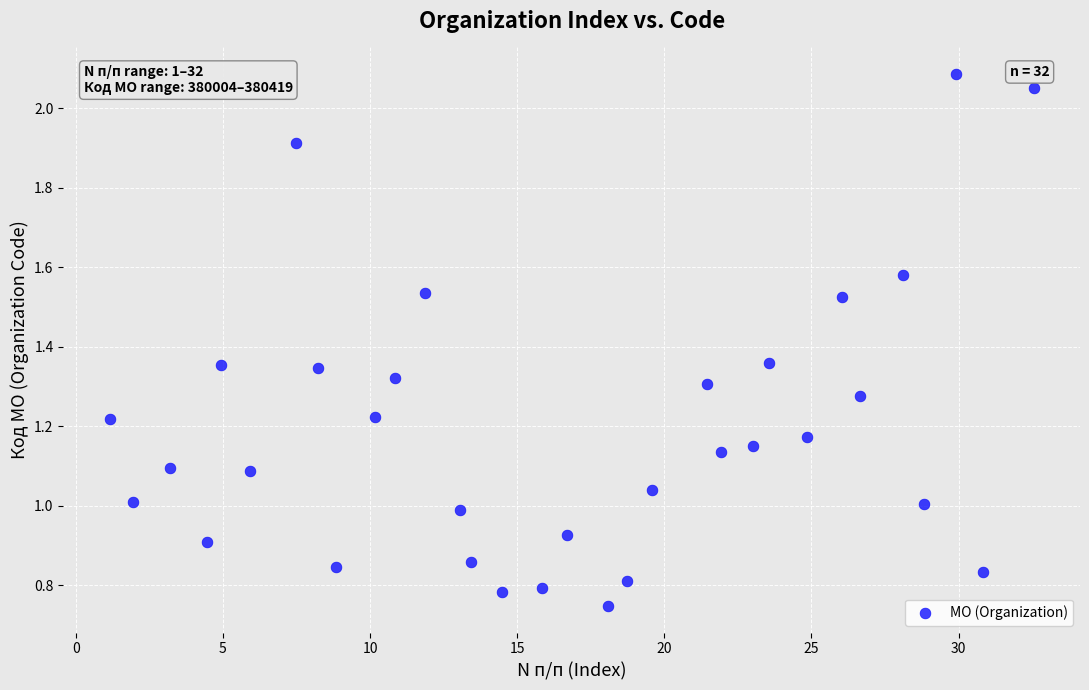

What is the range of X values (max minus min)?

31.4